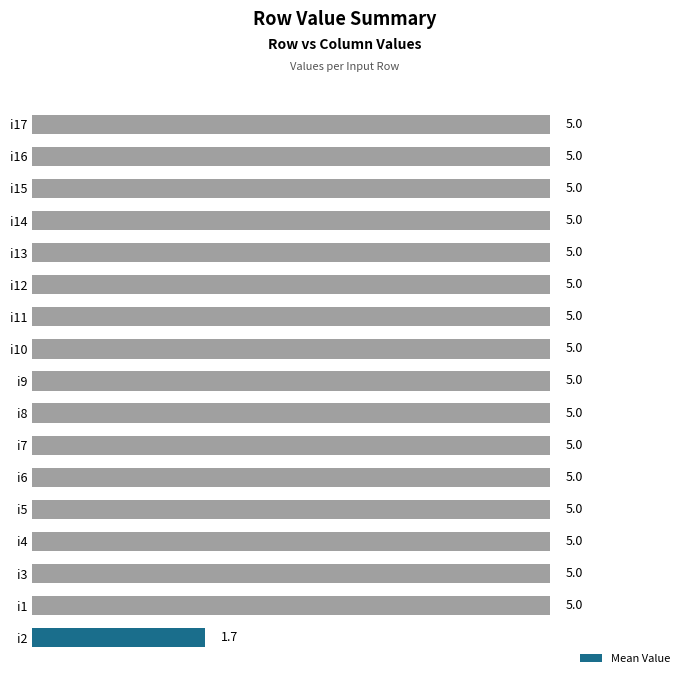

What is the ratio of the value at i14 to the value at i3?

1.0